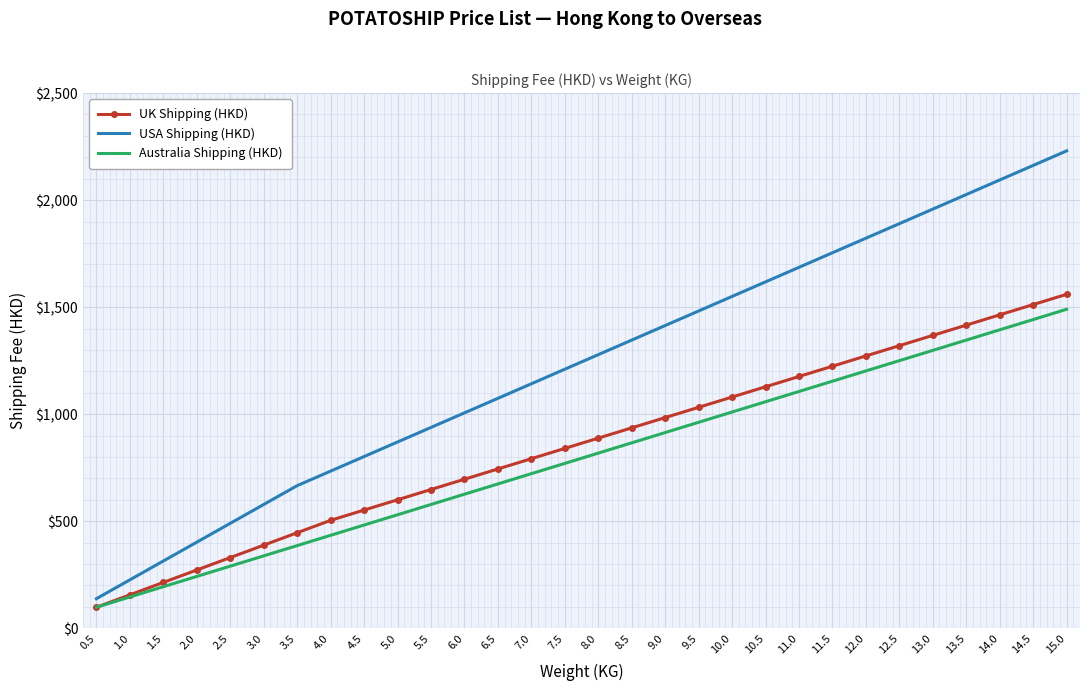

True or false: USA Shipping (HKD) and UK Shipping (HKD) cross at least once.

False